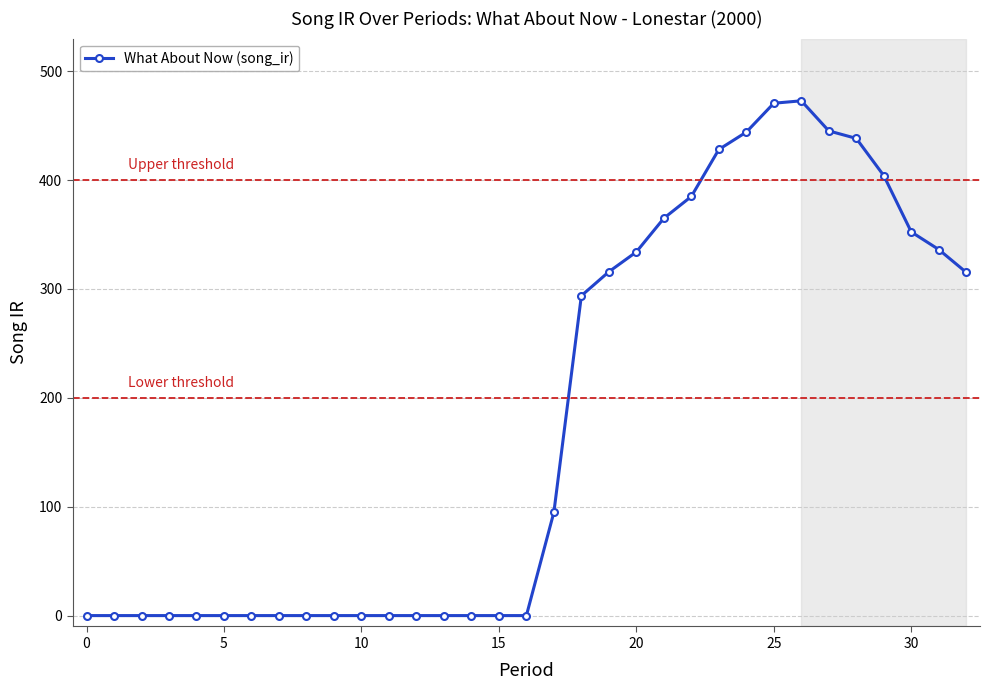

What is the difference between the second highest and second lowest values?

470.6